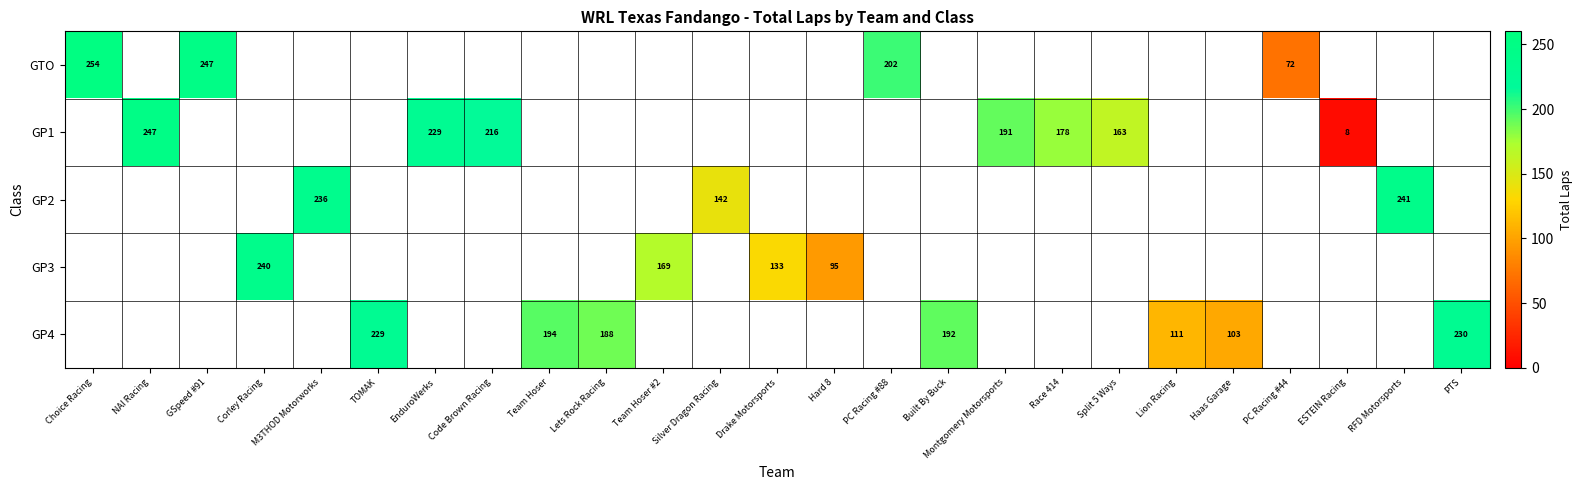

The value of GP4 at PTS is 230. True or false?

True